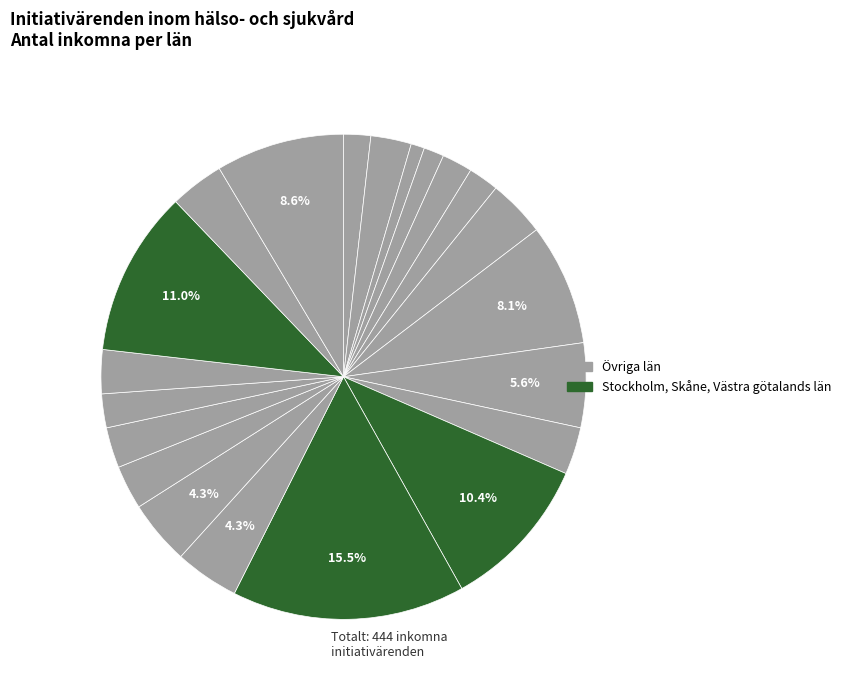

Which category has the biggest portion of the pie?

Stockholm